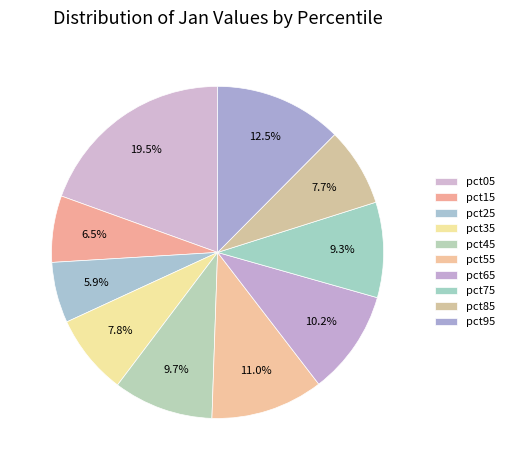

How many segments does this pie chart have?

10